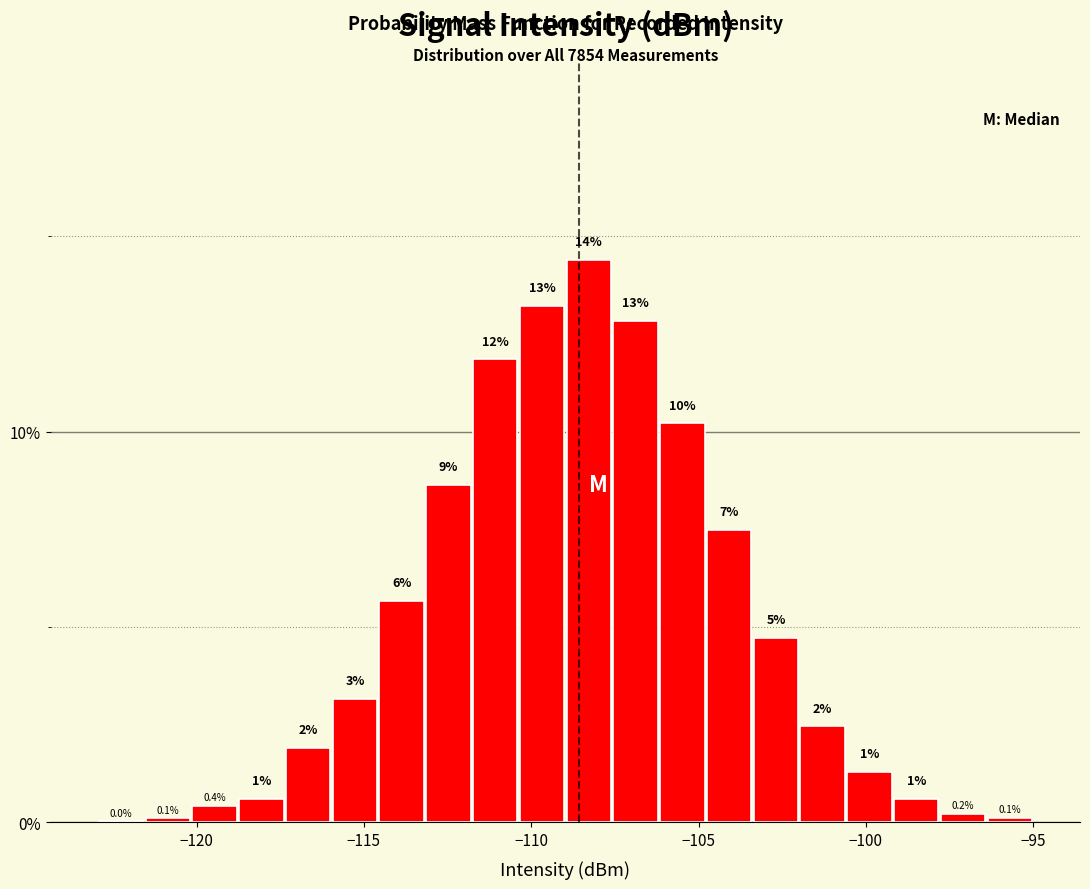

Around what value on the x-axis is the tallest bar? Give the approximate position of its centre, as read against the axis.

-108.5